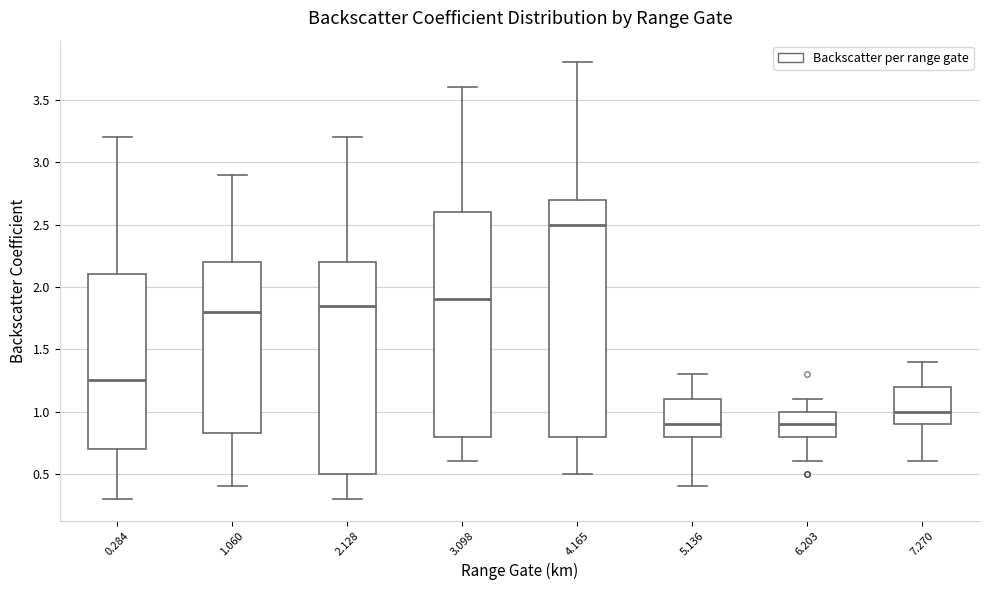

Reading left to right, read every box against the y-axis: the position of its median line, the range the box covers, and the ends of its whiskers. The values are not printed on the chart, so give them approximately, as read against the axis.

0.284: median 1.25, box 0.70 to 2.10, whiskers 0.30 to 3.20
1.060: median 1.80, box 0.85 to 2.20, whiskers 0.40 to 2.90
2.128: median 1.85, box 0.50 to 2.20, whiskers 0.30 to 3.20
3.098: median 1.90, box 0.80 to 2.60, whiskers 0.60 to 3.60
4.165: median 2.50, box 0.80 to 2.70, whiskers 0.50 to 3.80
5.136: median 0.90, box 0.80 to 1.10, whiskers 0.40 to 1.30
6.203: median 0.90, box 0.80 to 1.00, whiskers 0.60 to 1.10
7.270: median 1.00, box 0.90 to 1.20, whiskers 0.60 to 1.40